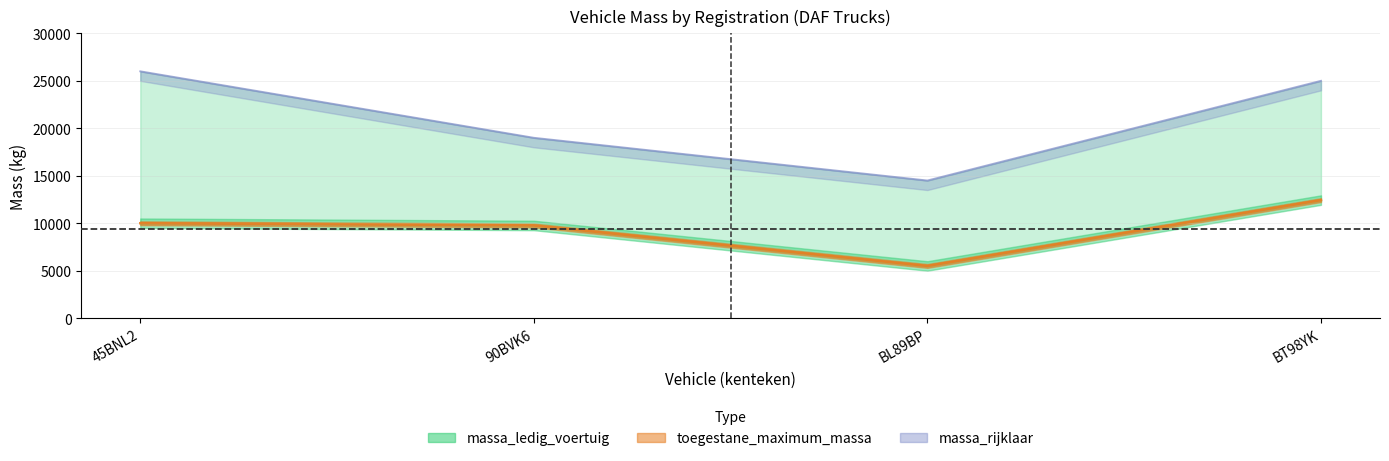

What value does the massa_ledig_voertuig series have at BT98YK?

12440